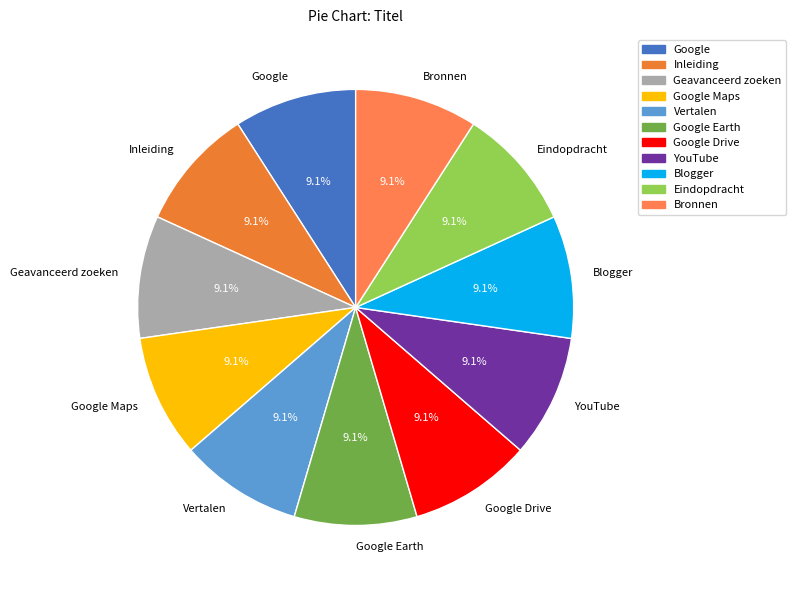

Does Vertalen account for over 50% of the chart?

No